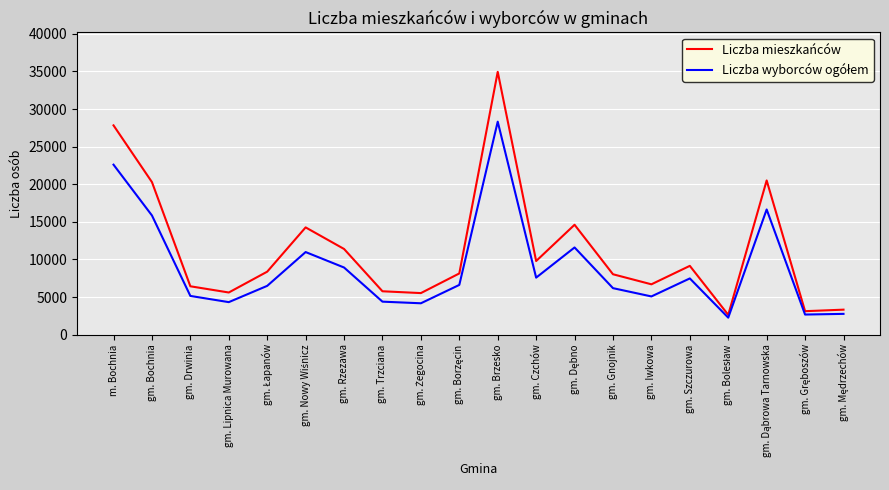

What is the maximum value shown in the chart?

34951